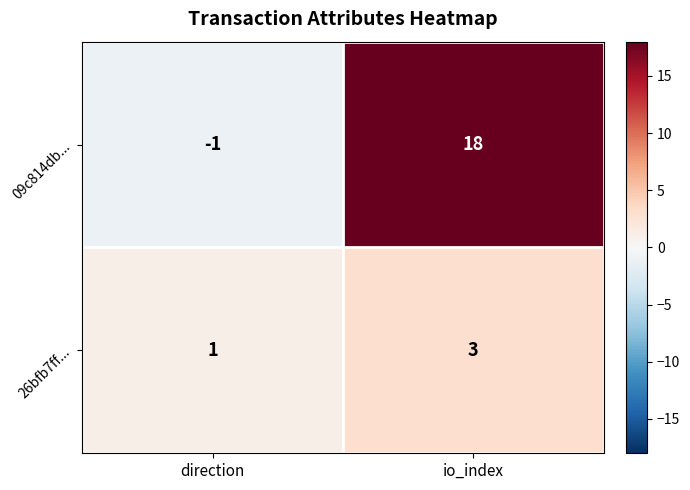

At which category is the sum across all series the highest?

io_index